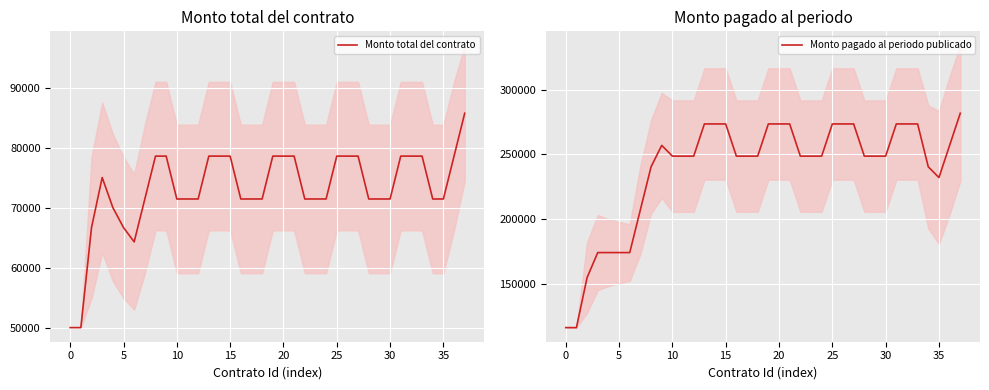

Reading left to right, list all the values displayed in this chart.

Monto total del contrato: 50000.0	50000.0	66666.7	75000.0	70000.0	66666.7	64285.7	71428.6	78571.4	78571.4	71428.6	71428.6	71428.6	78571.4	78571.4	78571.4	71428.6	71428.6	71428.6	78571.4	78571.4	78571.4	71428.6	71428.6	71428.6	78571.4	78571.4	78571.4	71428.6	71428.6	71428.6	78571.4	78571.4	78571.4	71428.6	71428.6	78571.4	85714.3
Monto pagado al periodo publicado: 116000.0	116000.0	154666.7	174000.0	174000.0	174000.0	174000.0	207142.9	240285.7	256857.1	248571.4	248571.4	248571.4	273428.6	273428.6	273428.6	248571.4	248571.4	248571.4	273428.6	273428.6	273428.6	248571.4	248571.4	248571.4	273428.6	273428.6	273428.6	248571.4	248571.4	248571.4	273428.6	273428.6	273428.6	240285.7	232000.0	256857.1	281714.3